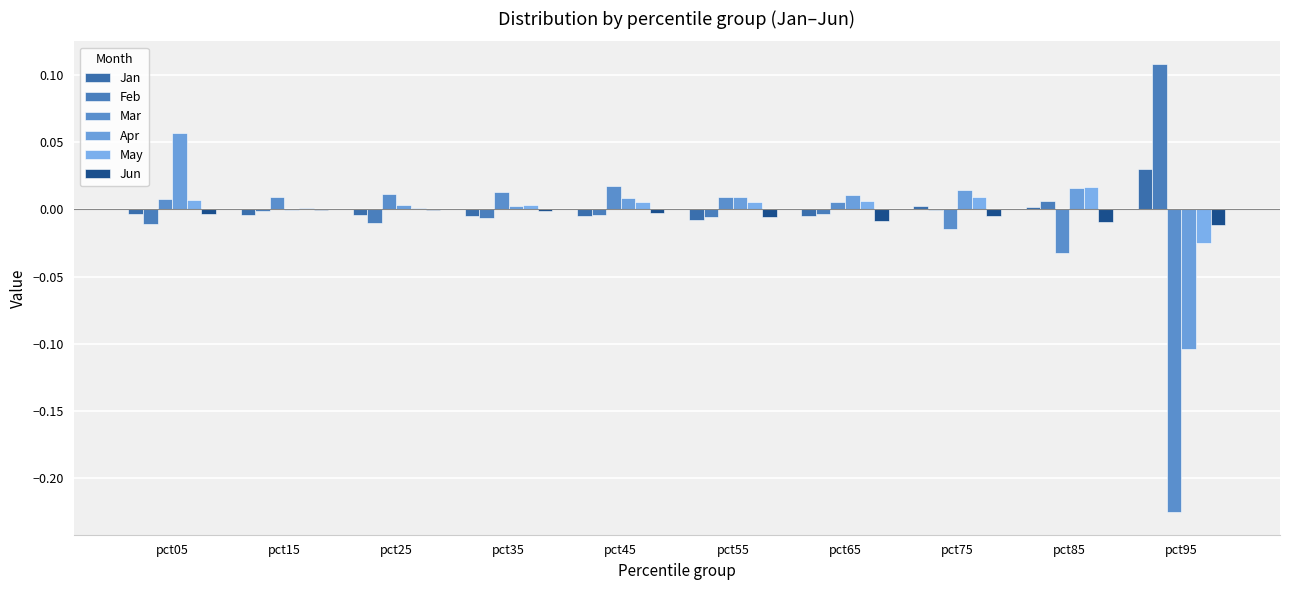

What are all the series names shown in the legend?

Jan, Feb, Mar, Apr, May, Jun